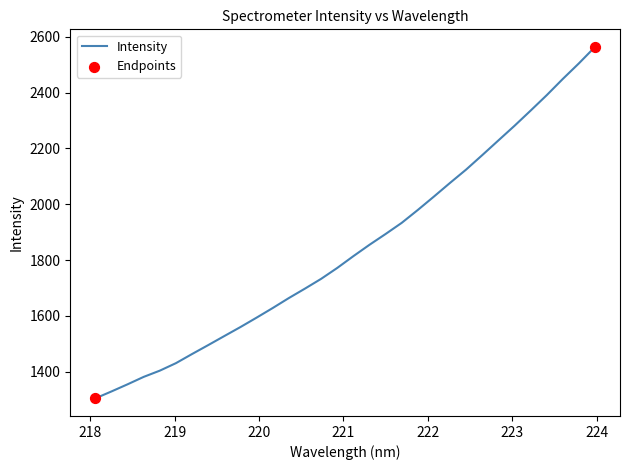

What is the maximum value shown in the chart?

2563.4